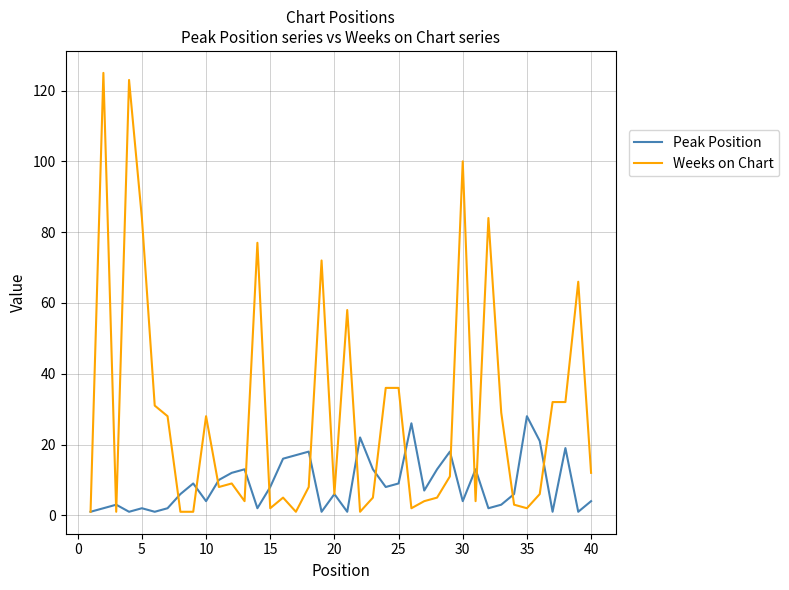

Which series ends up on top after the final intersection of Weeks on Chart and Peak Position?

Weeks on Chart